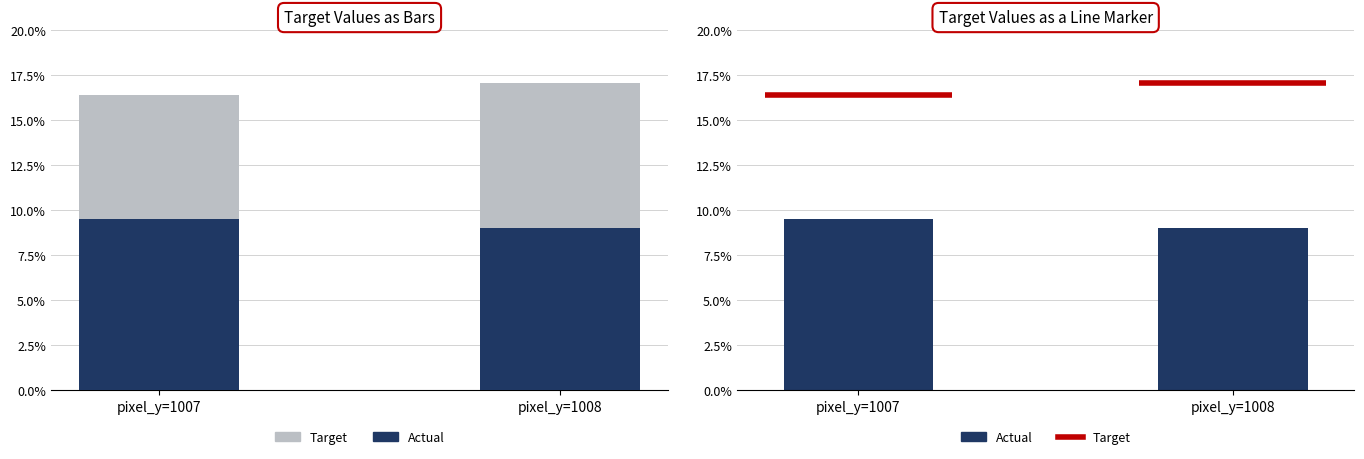

Count the number of data series in this chart.

2